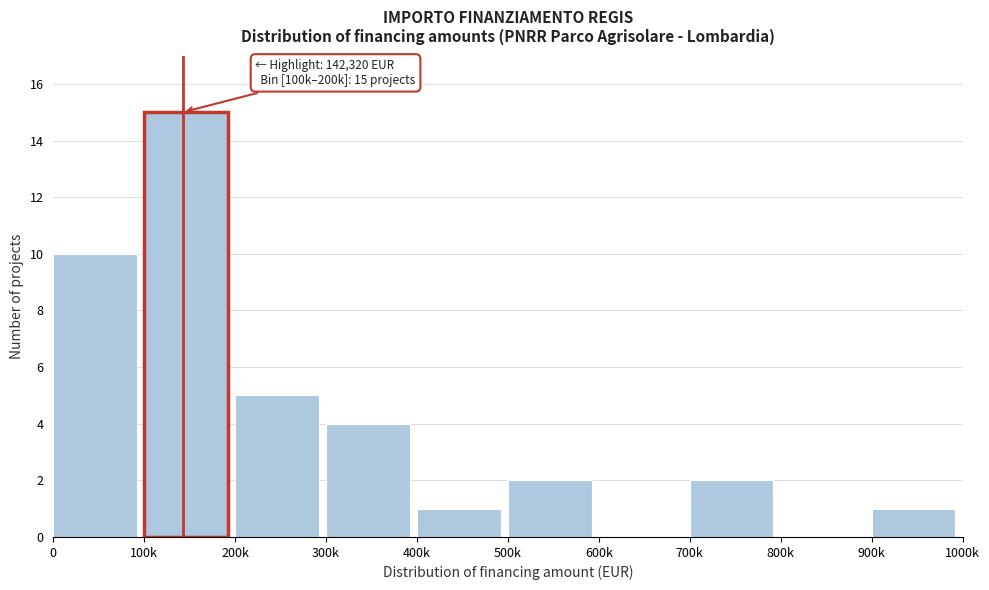

Reading left to right, list all the values displayed in this chart.

0=10	100k=15	200k=5	300k=4	400k=1	500k=2	600k=0	700k=2	800k=0	900k=1